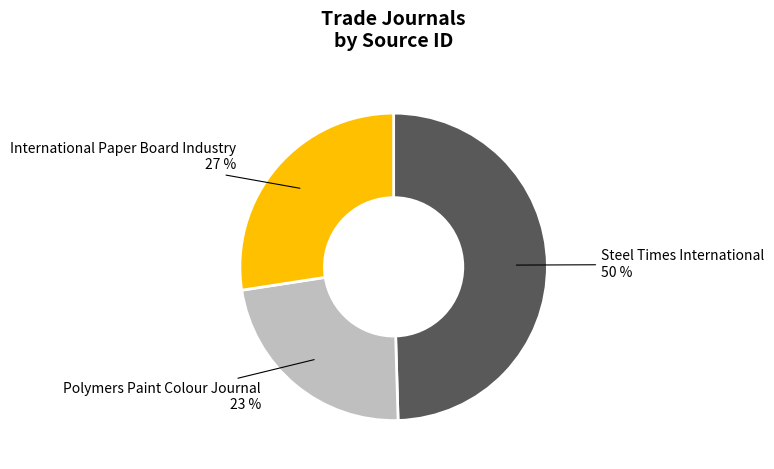

How many segments does this pie chart have?

3